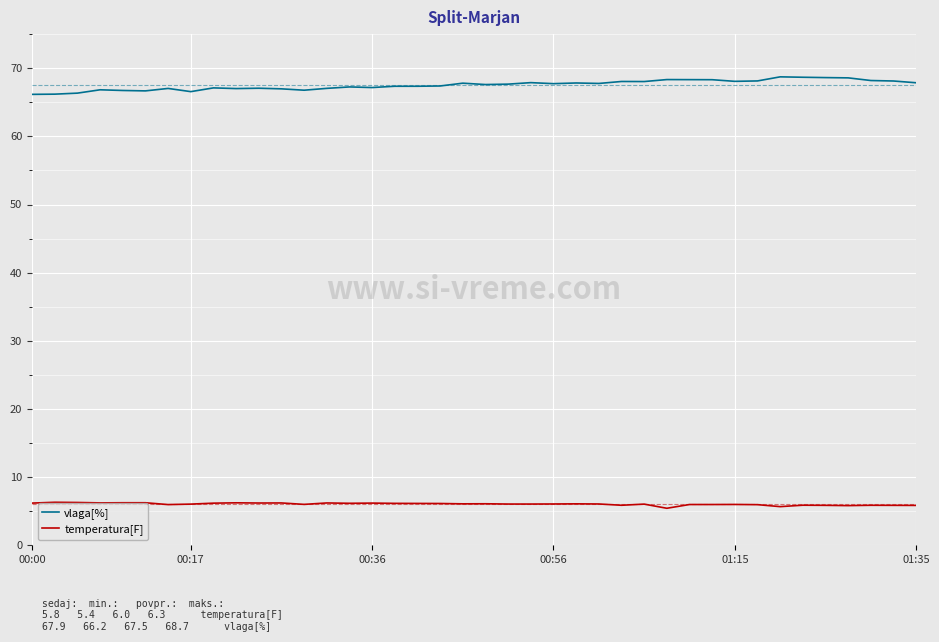

Which series has the largest total across all categories?

vlaga[%]